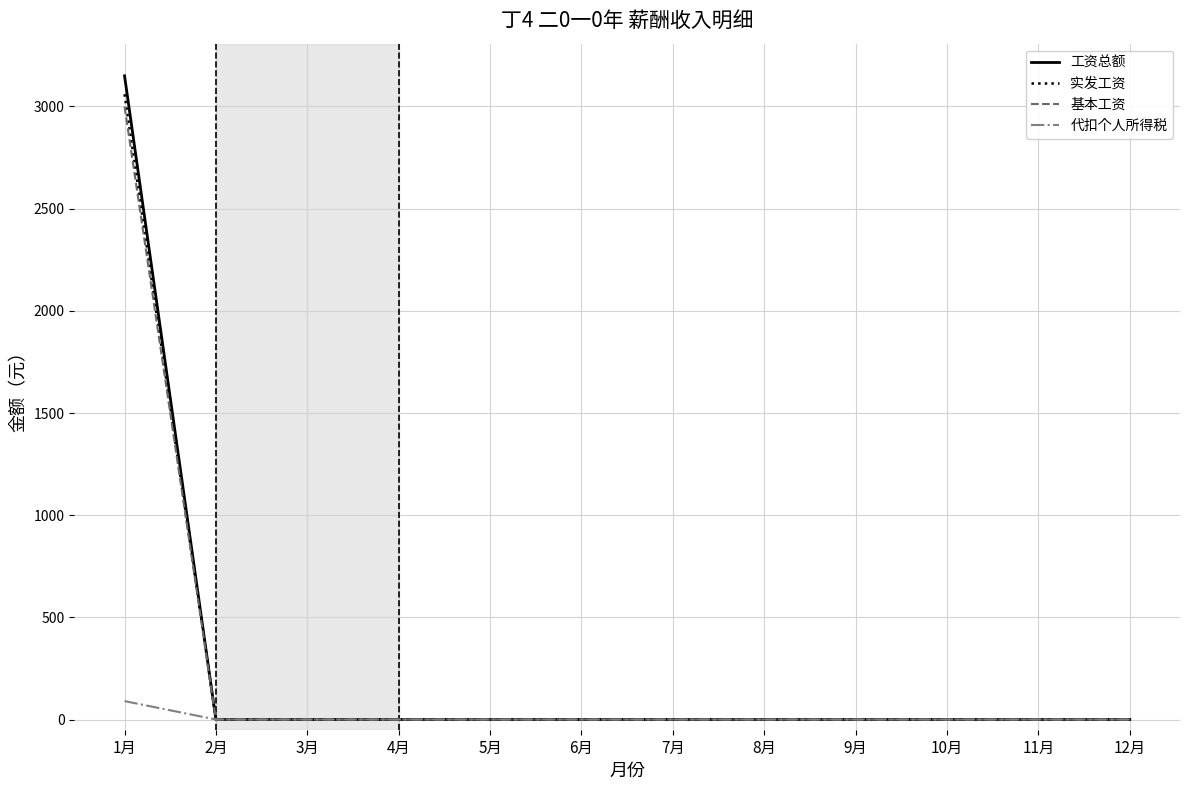

What is the difference between the maximum and minimum values in the 工资总额 series?

3150